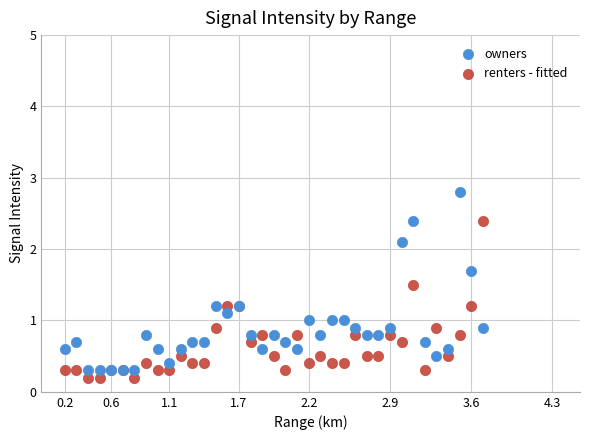

Which series has the widest spread of Y values?

owners